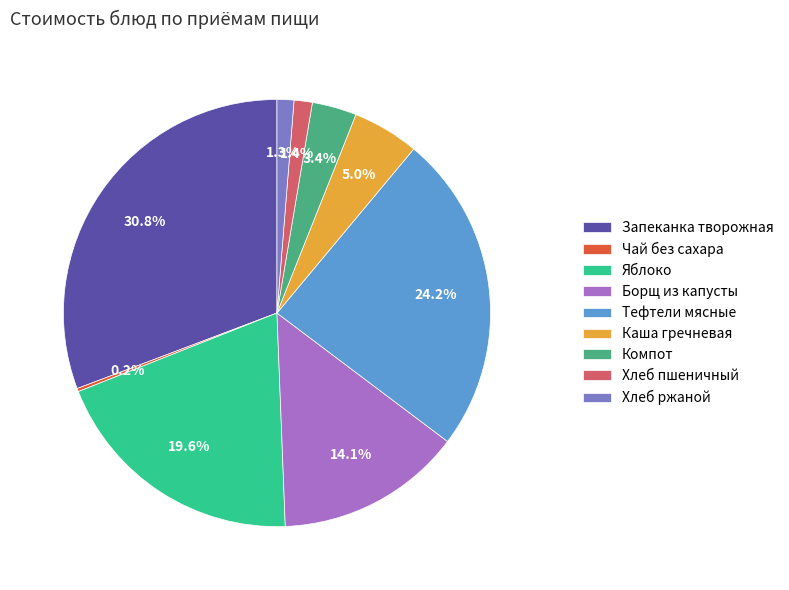

To the nearest percent, what portion does Хлеб пшеничный represent?

1%